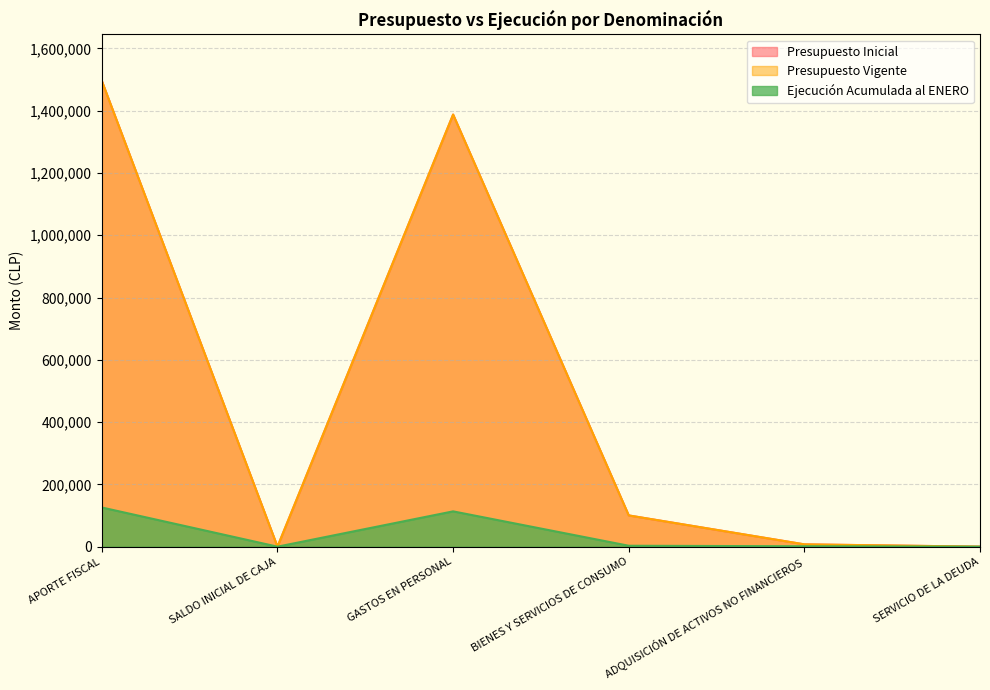

What position from the right is GASTOS EN PERSONAL?

4